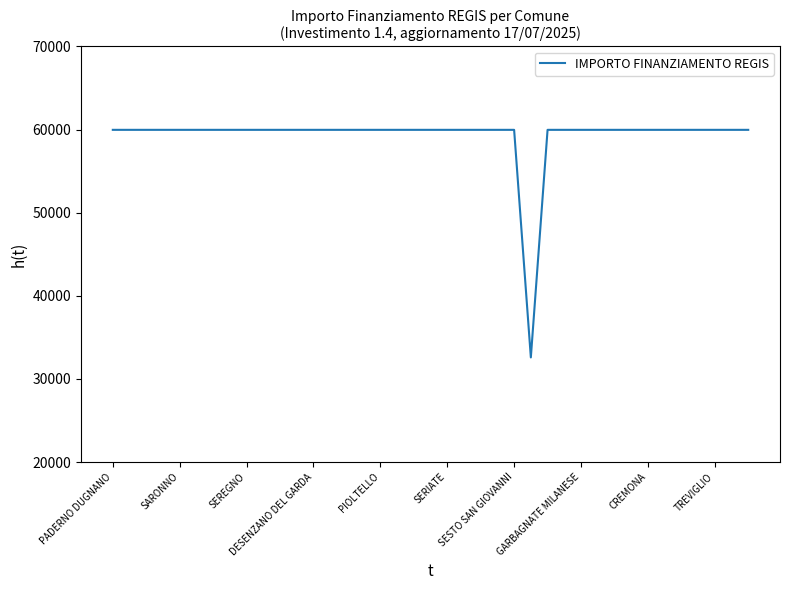

Reading left to right, extract all data points from this chart.

59966	59966	59966	59966	59966	59966	59966	59966	59966	59966	59966	59966	59966	59966	59966	59966	59966	59966	59966	59966	59966	59966	59966	59966	59966	32589	59966	59966	59966	59966	59966	59966	59966	59966	59966	59966	59966	59966	59966